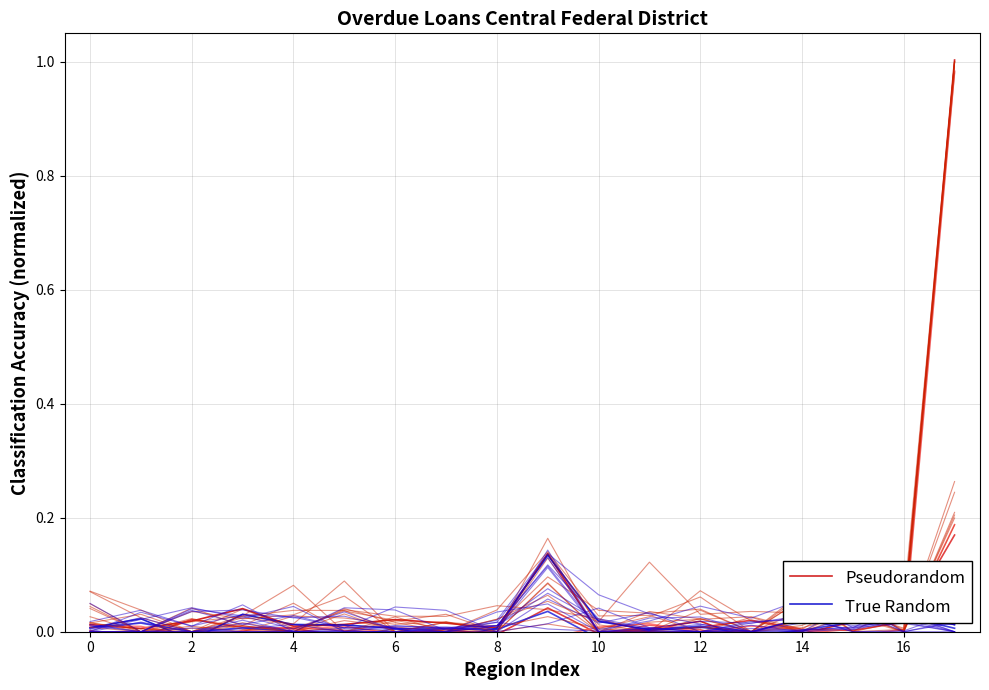

How many interior local valleys does the True Random series have?

4